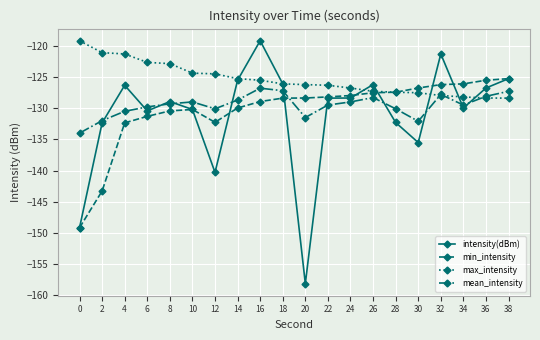

Between 14 and 38, which series saw the biggest shift?

min_intensity